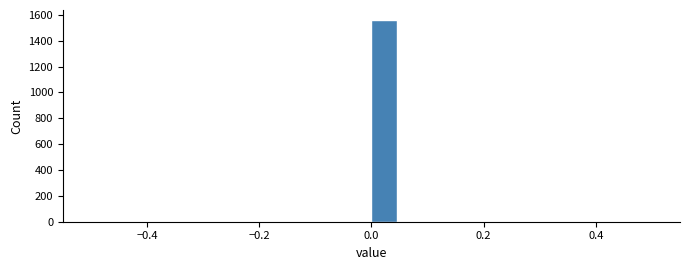

Around what value on the x-axis is the tallest bar? Give the approximate position of its centre, as read against the axis.

0.02